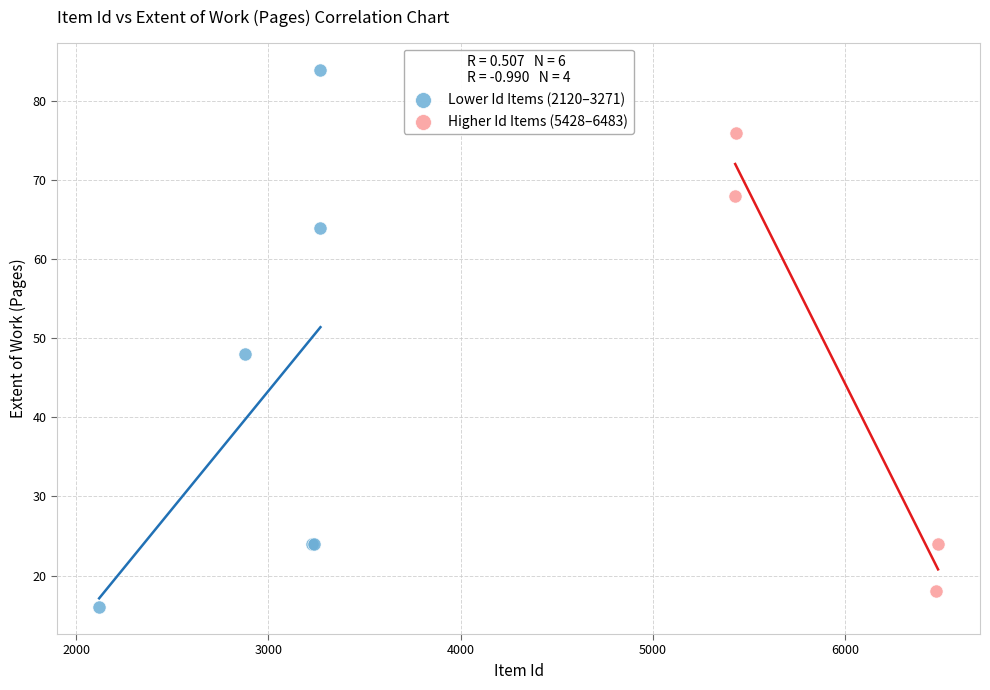

Which series has the largest Y range (max minus min)?

Lower Id Items (2120–3271)